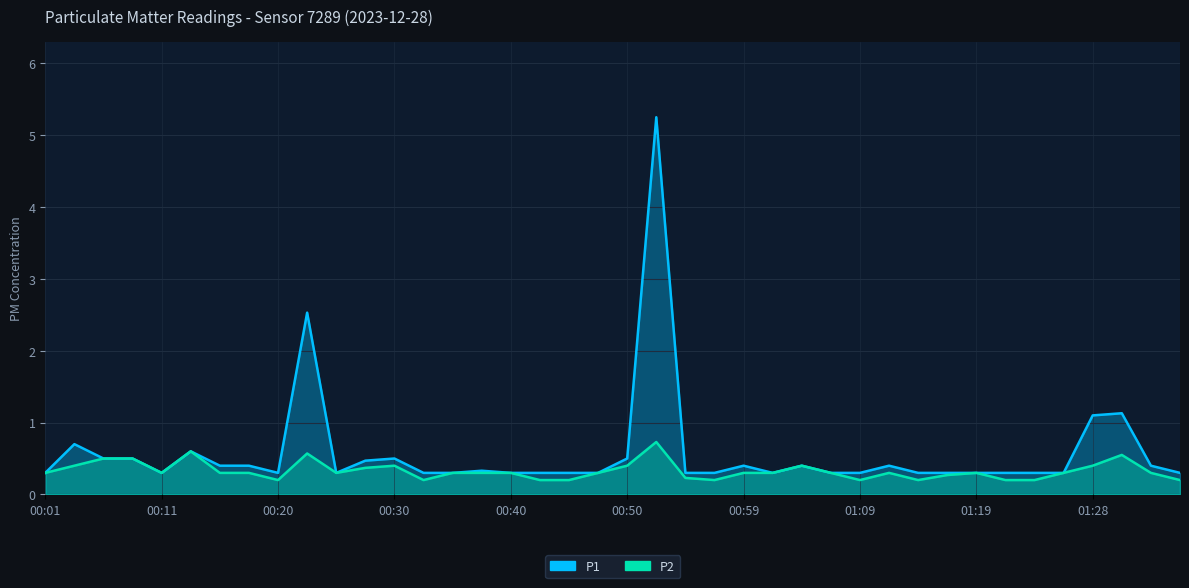

What is the label of the 32nd point from the right?

00:20